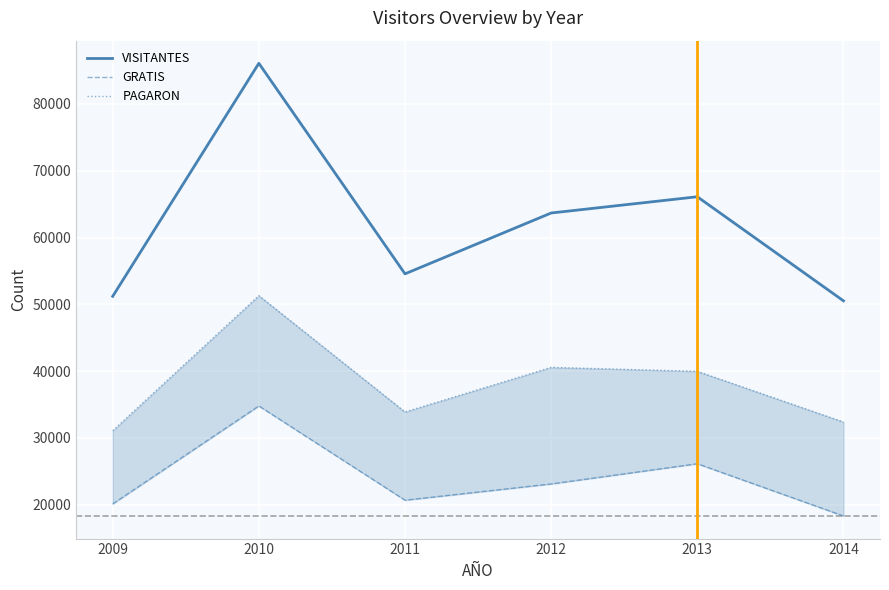

The value of GRATIS at 2013 is 26135. True or false?

True